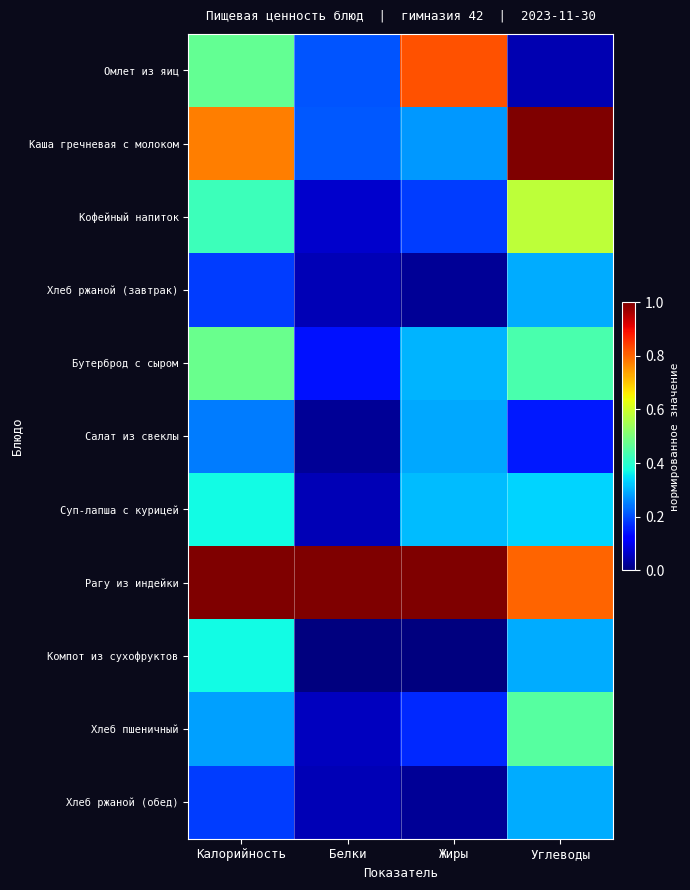

Which series has the largest total across all categories?

Рагу из индейки